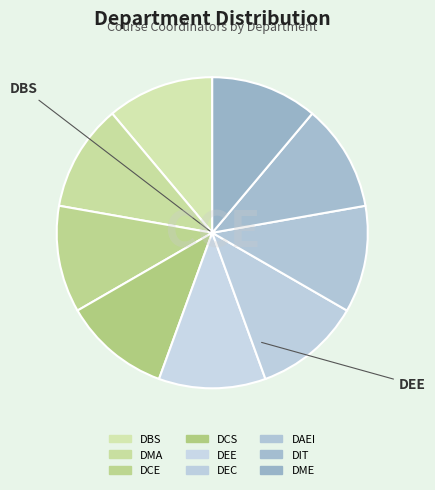

How many segments does this pie chart have?

9